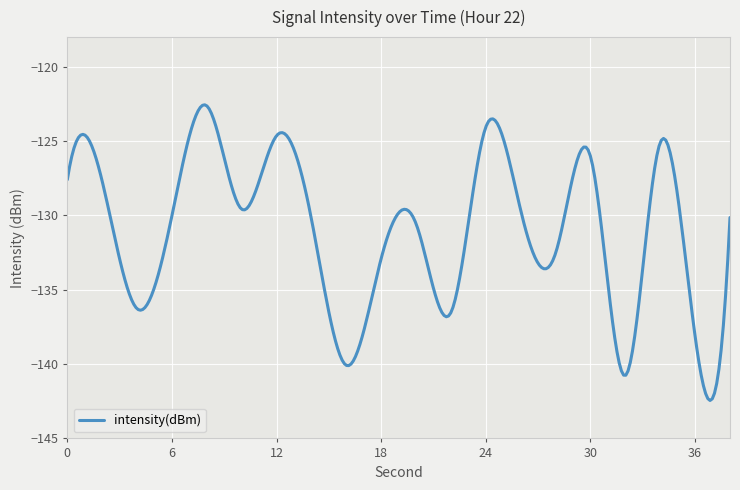

What is the sum of all values?

-39298.1